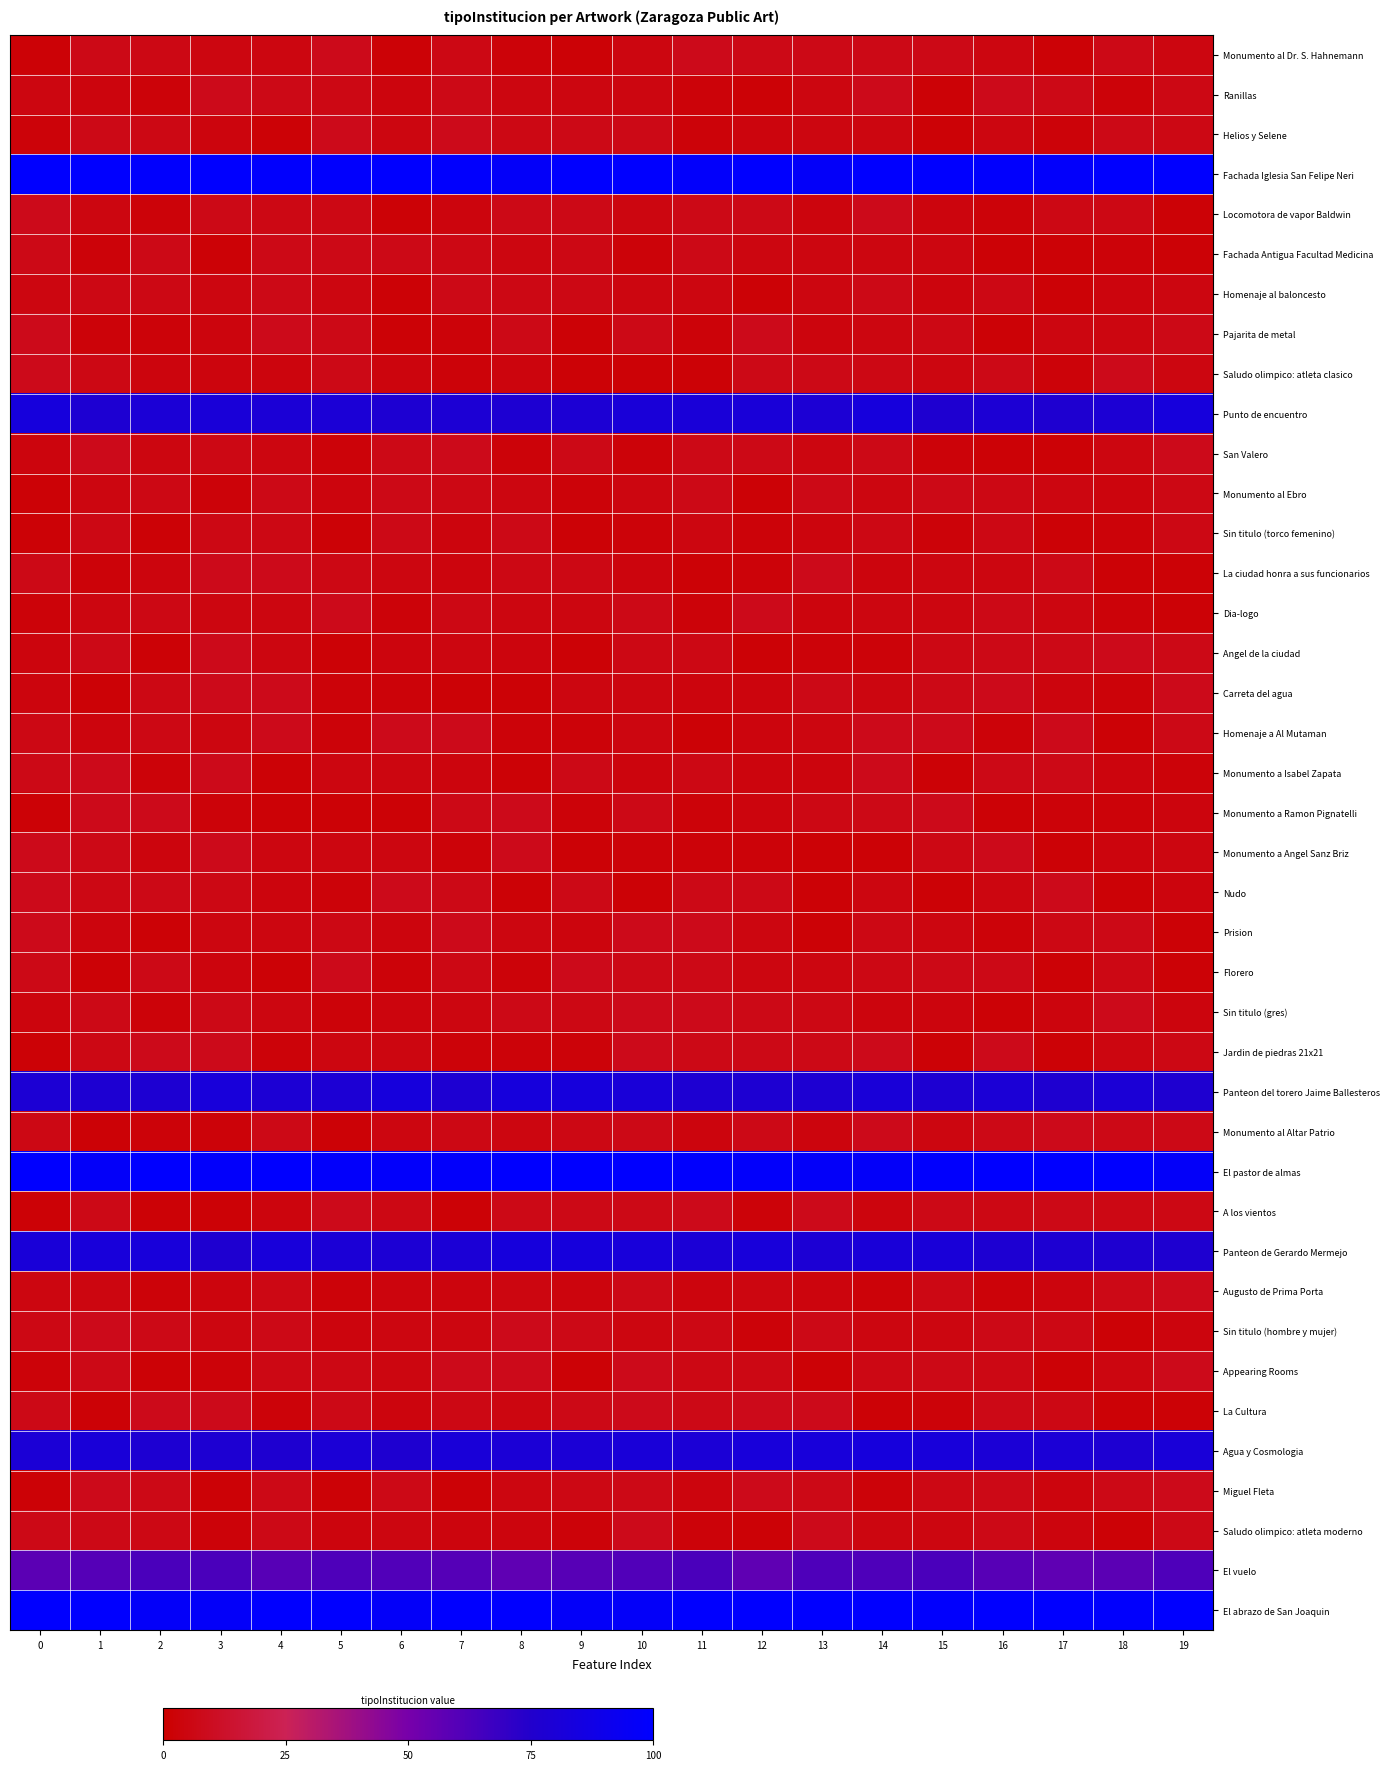

At which category is the sum across all series the highest?

10